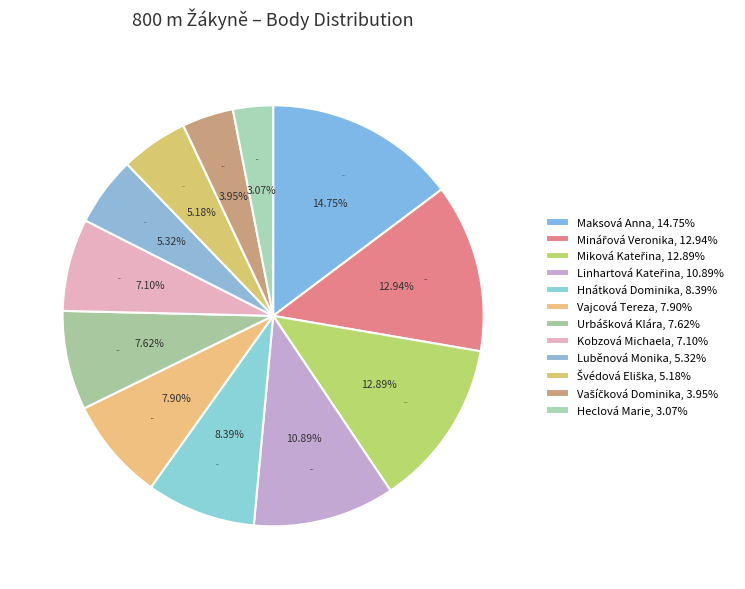

Which slice is the largest?

Maksová Anna